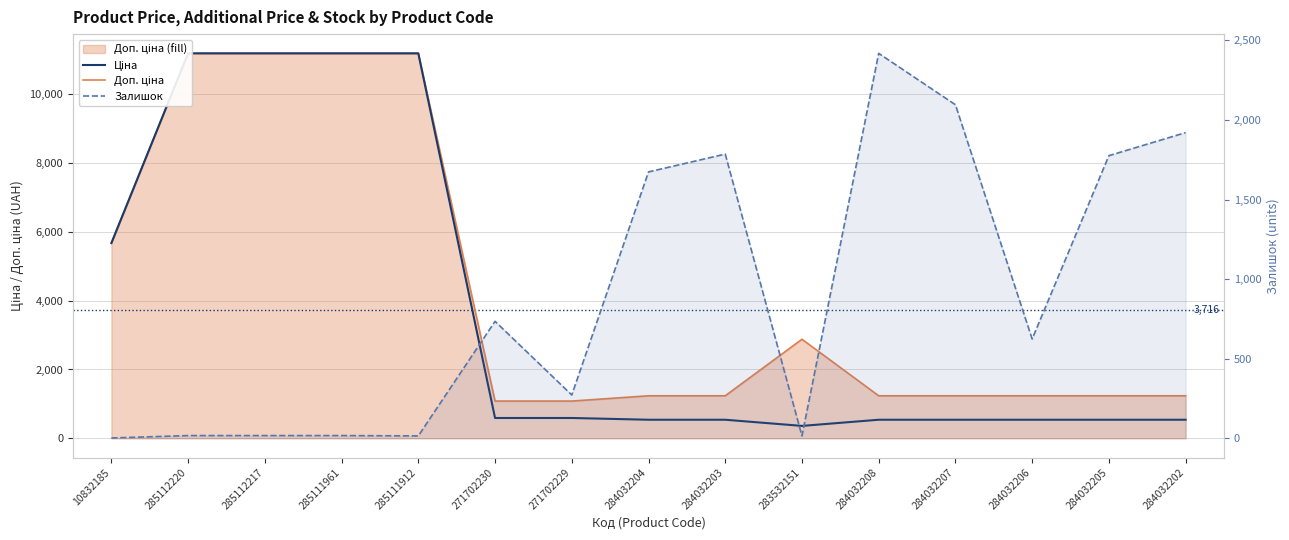

What is the sum of all Доп. ціна values?

64116.3